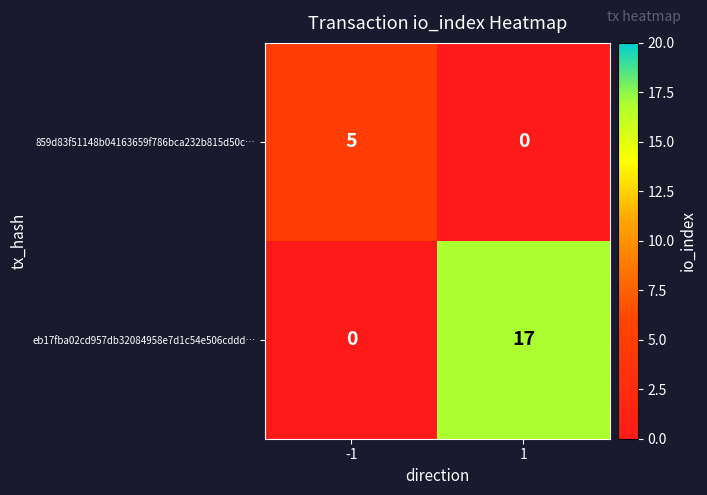

List the series in order of their peak value, lowest first.

859d83f51148b04163659f786bca232b815d50c…, eb17fba02cd957db32084958e7d1c54e506cddd…